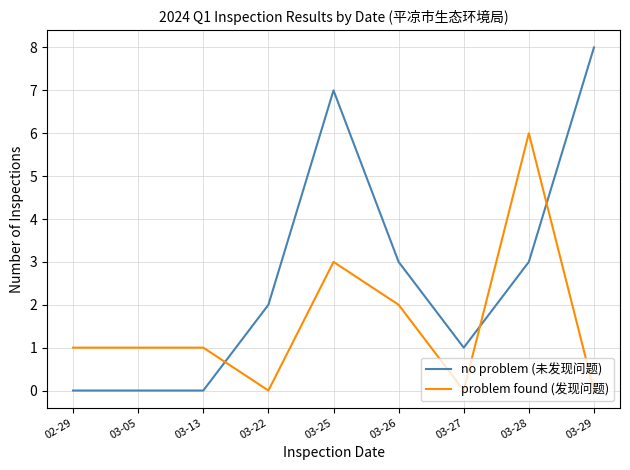

Which category has the highest value across all series?

03-29